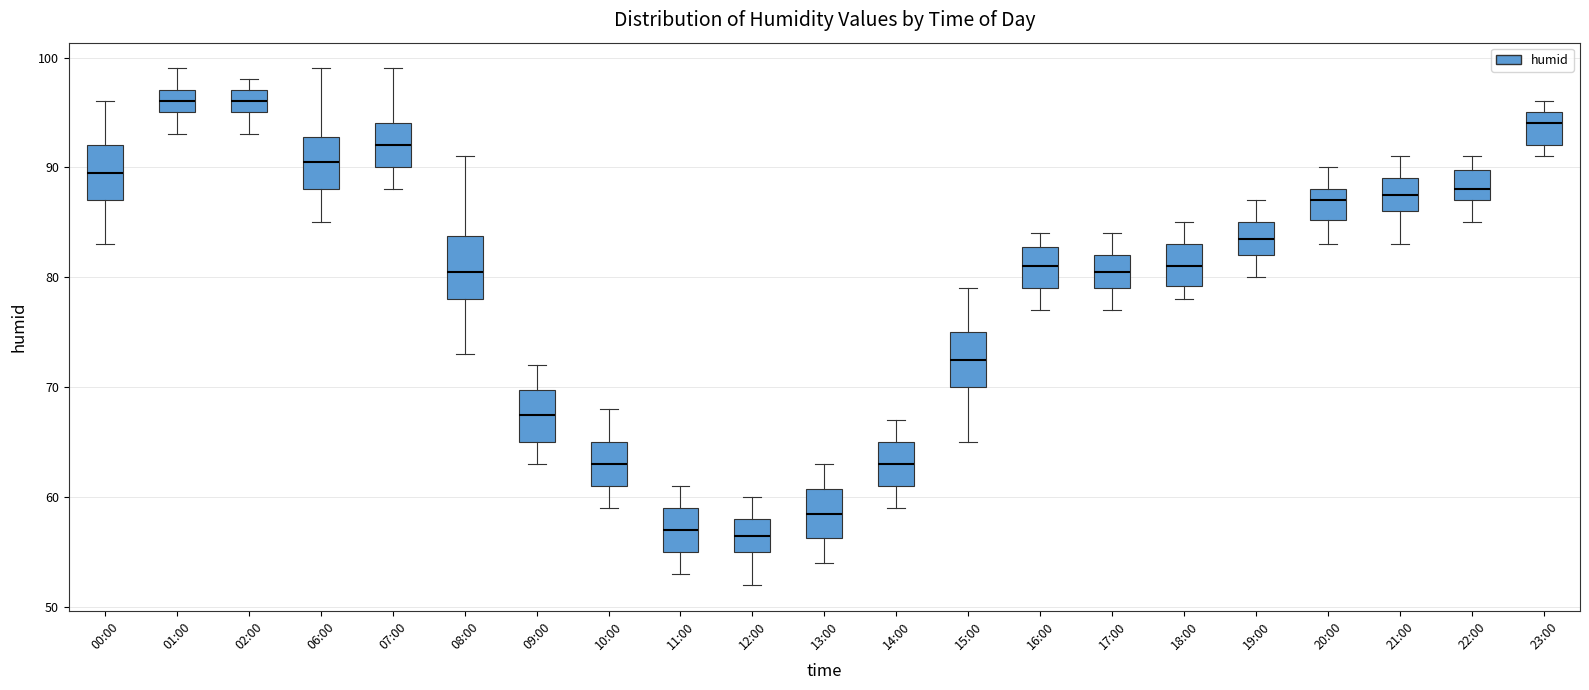

Reading left to right, read every box against the y-axis: the position of its median line, the range the box covers, and the ends of its whiskers. The values are not printed on the chart, so give them approximately, as read against the axis.

00:00: median 90, box 87 to 92, whiskers 83 to 96
01:00: median 96, box 95 to 97, whiskers 93 to 99
02:00: median 96, box 95 to 97, whiskers 93 to 98
06:00: median 91, box 88 to 93, whiskers 85 to 99
07:00: median 92, box 90 to 94, whiskers 88 to 99
08:00: median 81, box 78 to 84, whiskers 73 to 91
09:00: median 68, box 65 to 70, whiskers 63 to 72
10:00: median 63, box 61 to 65, whiskers 59 to 68
11:00: median 57, box 55 to 59, whiskers 53 to 61
12:00: median 57, box 55 to 58, whiskers 52 to 60
13:00: median 59, box 56 to 61, whiskers 54 to 63
14:00: median 63, box 61 to 65, whiskers 59 to 67
15:00: median 73, box 70 to 75, whiskers 65 to 79
16:00: median 81, box 79 to 83, whiskers 77 to 84
17:00: median 81, box 79 to 82, whiskers 77 to 84
18:00: median 81, box 79 to 83, whiskers 78 to 85
19:00: median 84, box 82 to 85, whiskers 80 to 87
20:00: median 87, box 85 to 88, whiskers 83 to 90
21:00: median 88, box 86 to 89, whiskers 83 to 91
22:00: median 88, box 87 to 90, whiskers 85 to 91
23:00: median 94, box 92 to 95, whiskers 91 to 96